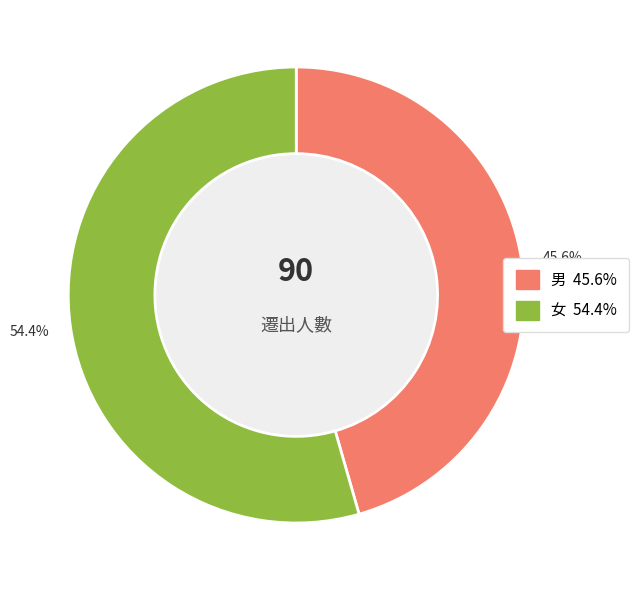

What is the ratio of the value at 女 to the value at 男?

1.2